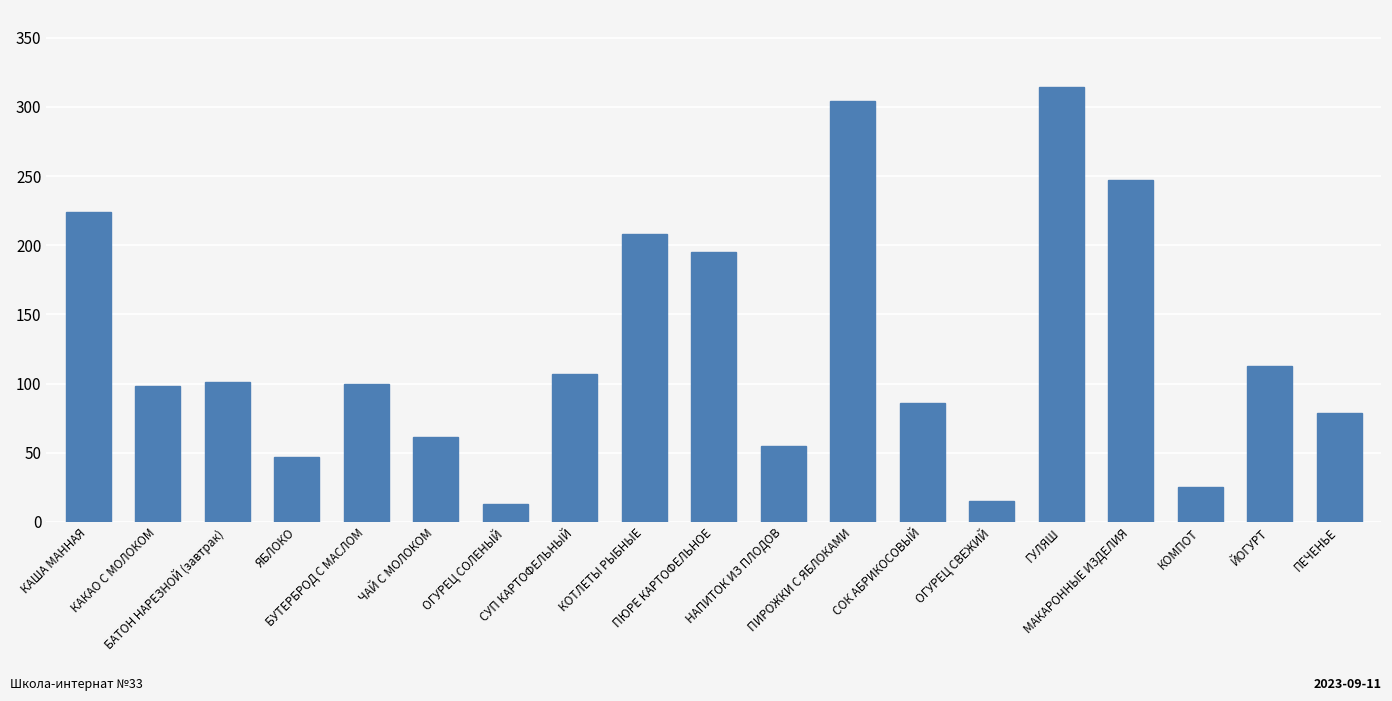

Which category has the highest value across all series?

ГУЛЯШ